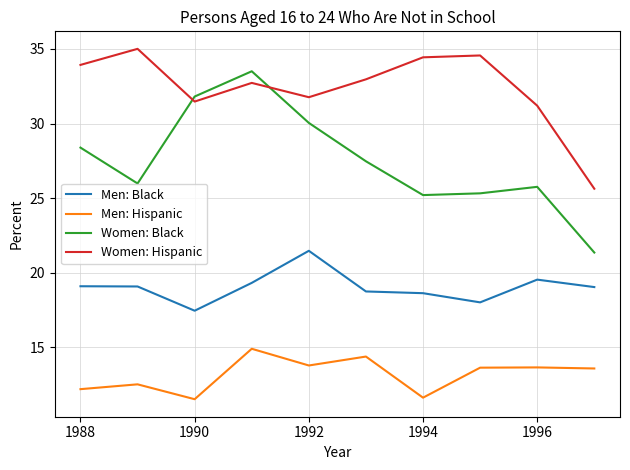

What is the difference between the maximum and minimum values in the Men: Black series?

4.0